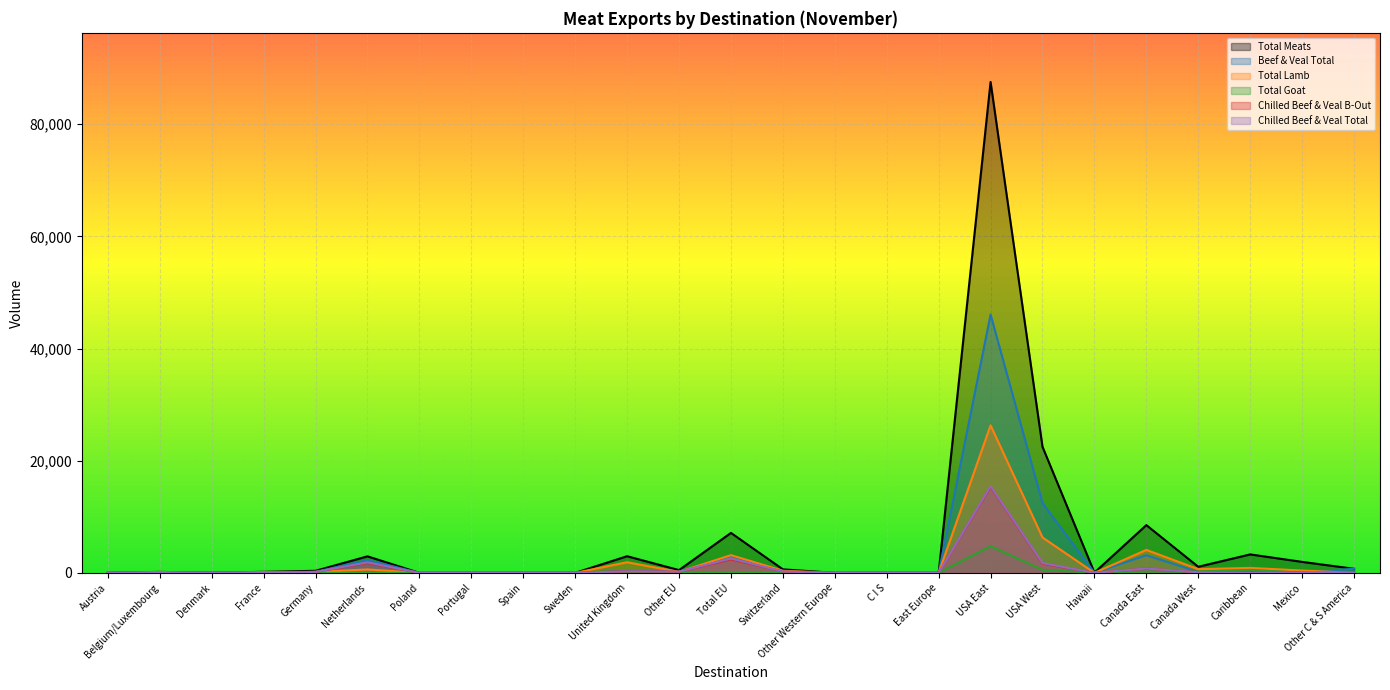

How many lines are shown in the chart?

6